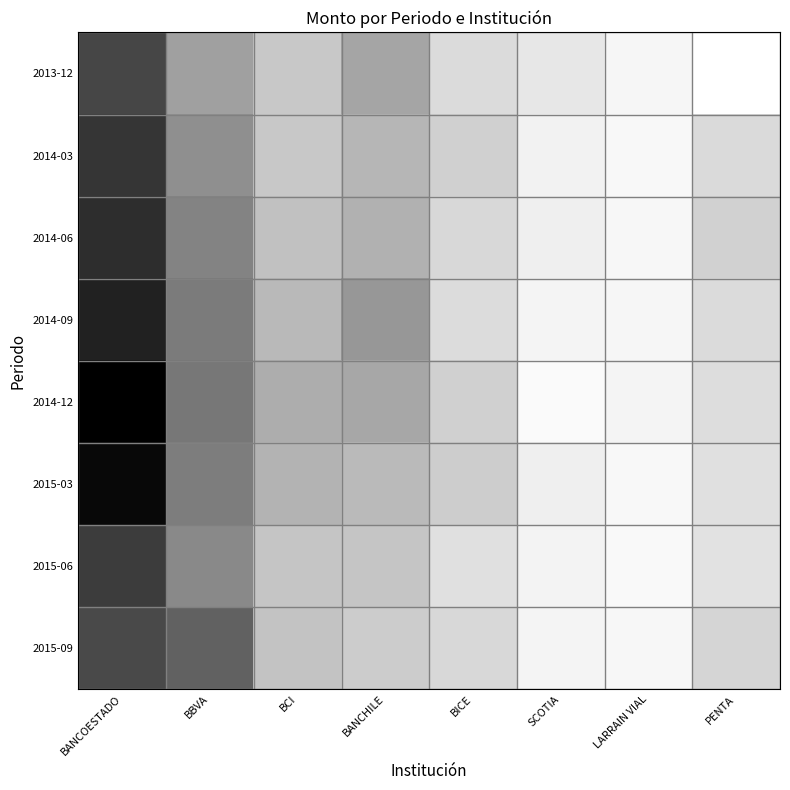

At which category does the chart reach its minimum across all series?

PENTA